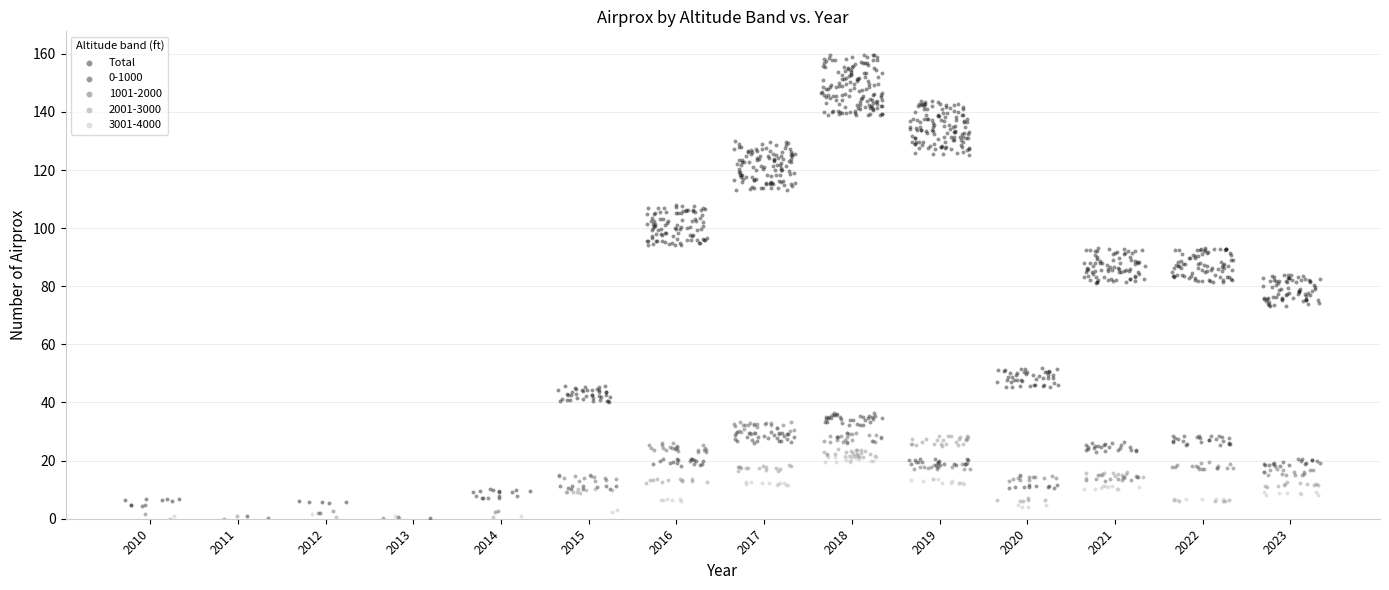

Which series has the largest Y range (max minus min)?

Total